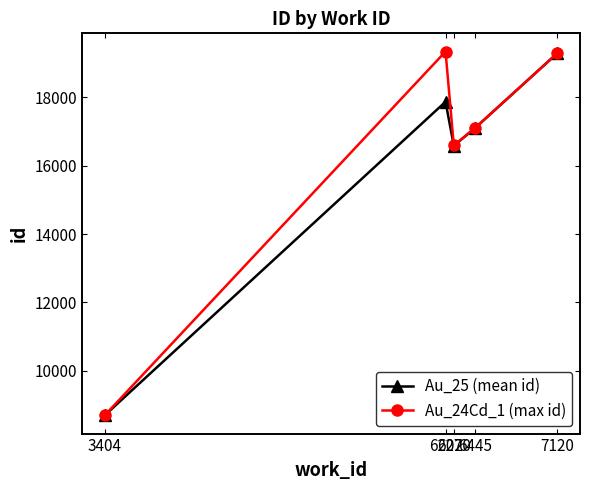

Reading left to right, extract all data points from this chart.

Au_25 (mean id): 8692.0	17874.0	16586.5	17106.8	19297.0
Au_24Cd_1 (max id): 8692.0	19345.0	16594.0	17109.0	19297.0